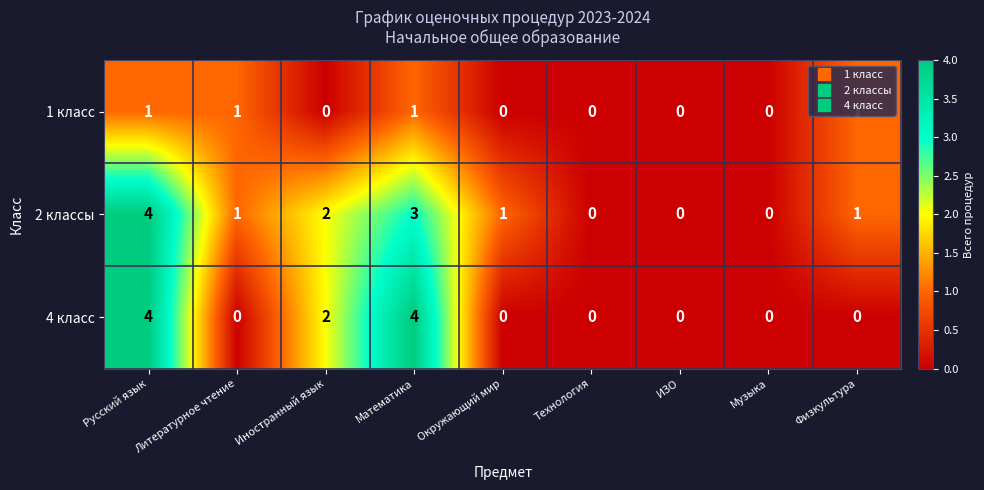

True or false: 4 класс has a value of 4 at Математика.

True